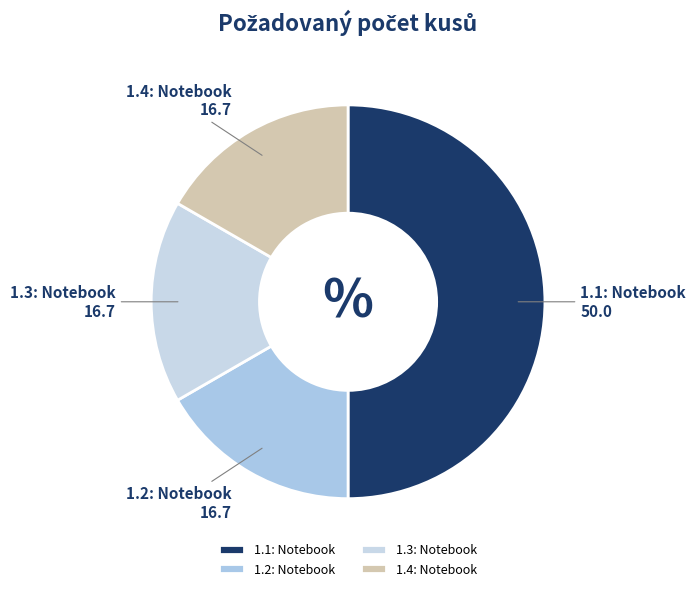

Does 1.4: Notebook account for over 50% of the chart?

No